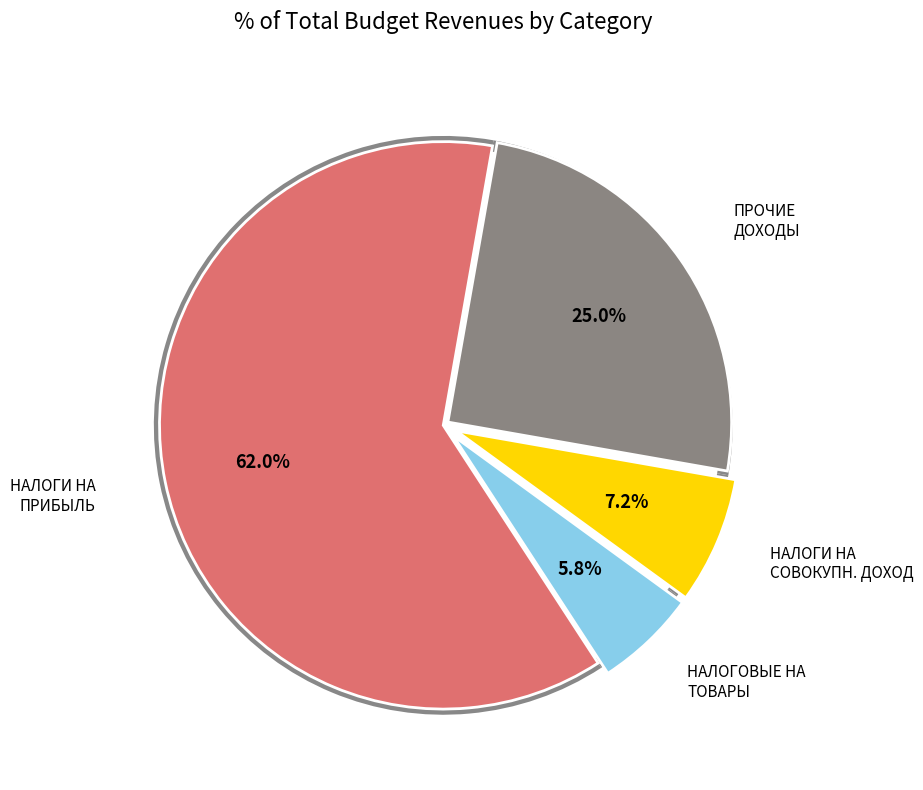

The НАЛОГОВЫЕ И НЕНАЛОГОВЫЕ ДОХОДЫ (прочие) slice represents 36% of the pie. True or false?

False